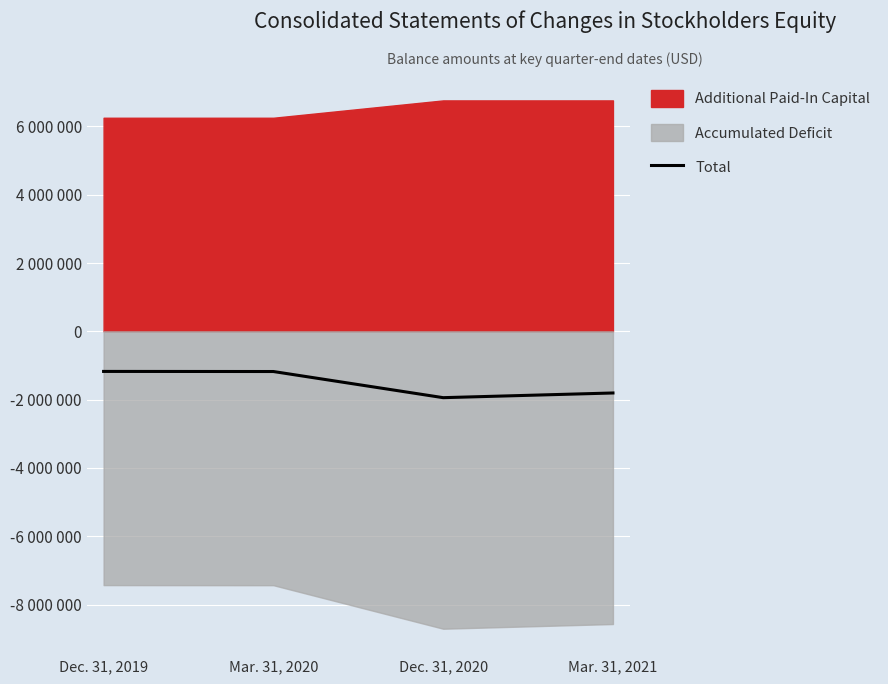

Which category has the highest value across all series?

Dec. 31, 2019